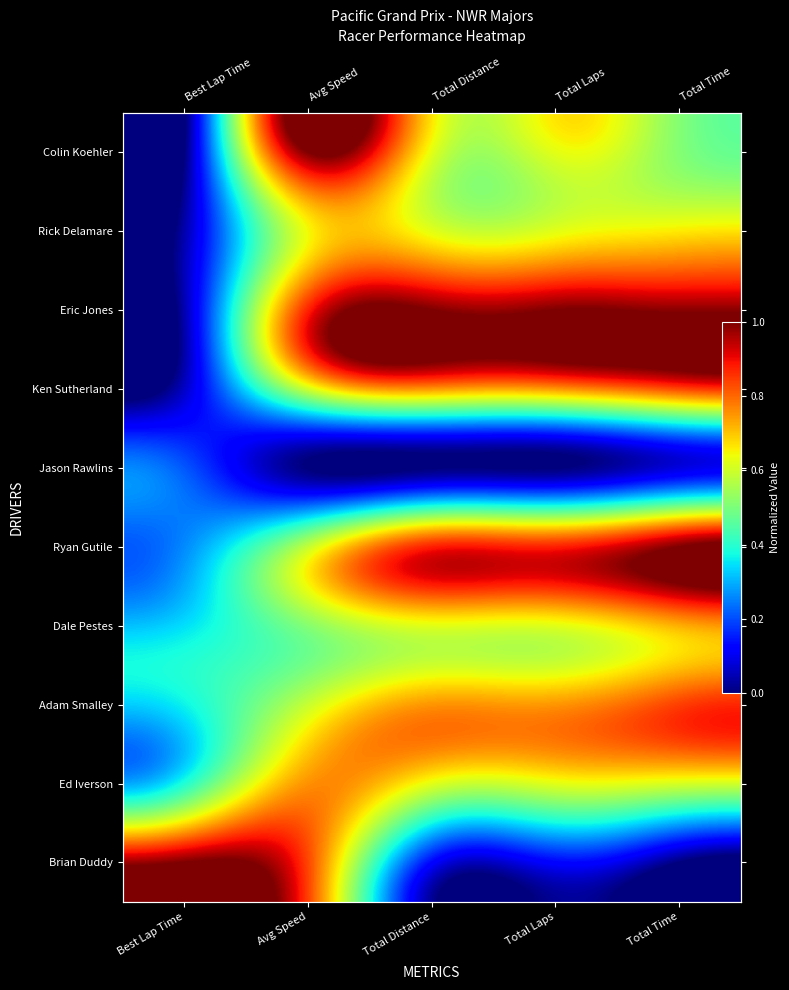

Which has a higher value, Avg Speed or Best Lap Time?

Avg Speed